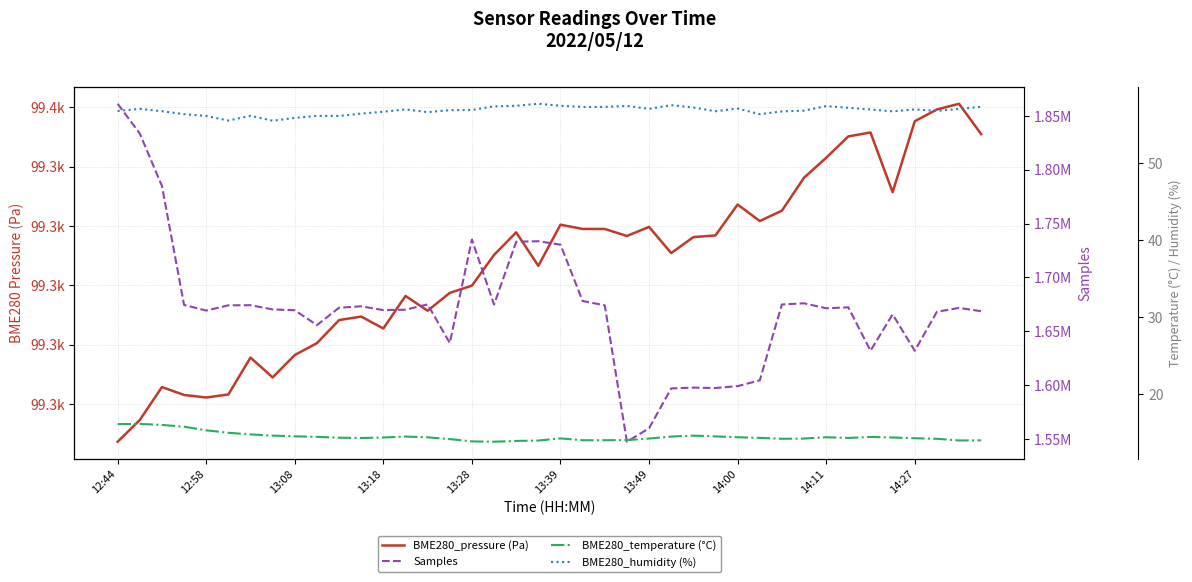

At which category is the sum across all series the highest?

12:44